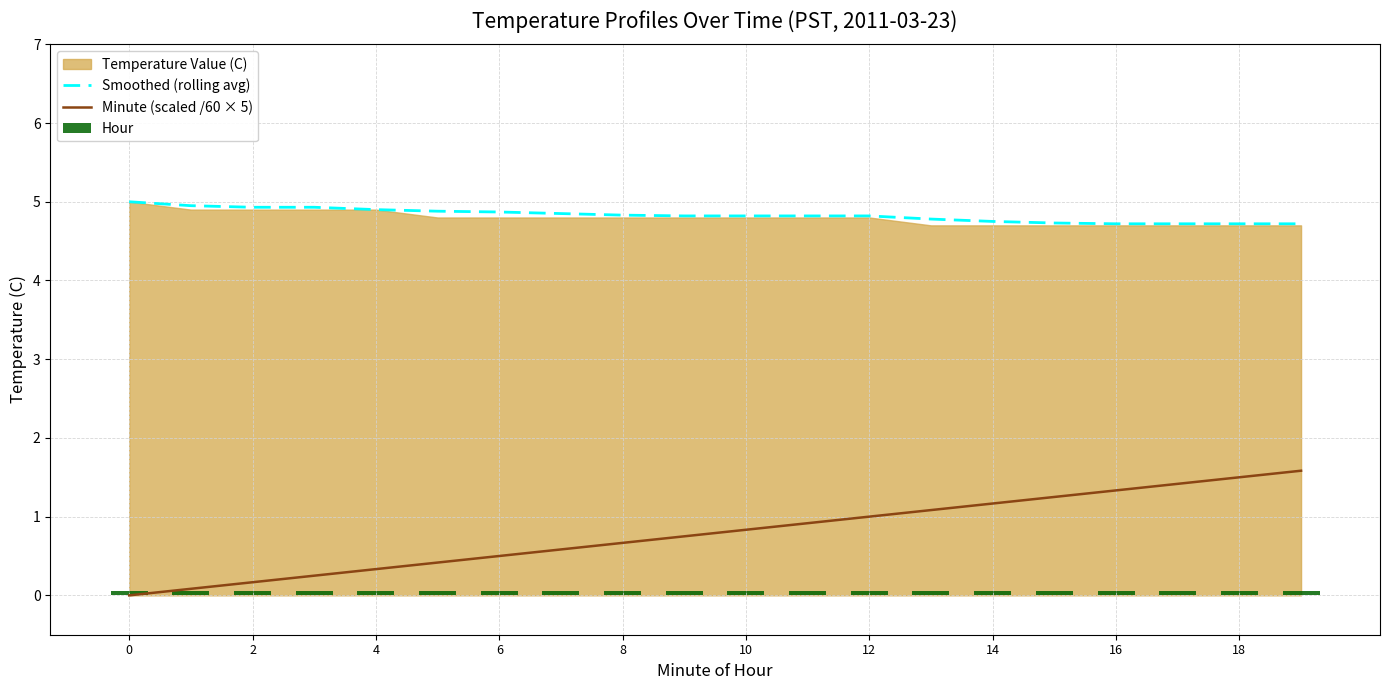

True or false: Smoothed (rolling avg) and Minute (scaled /60 × 5) intersect in this chart.

False